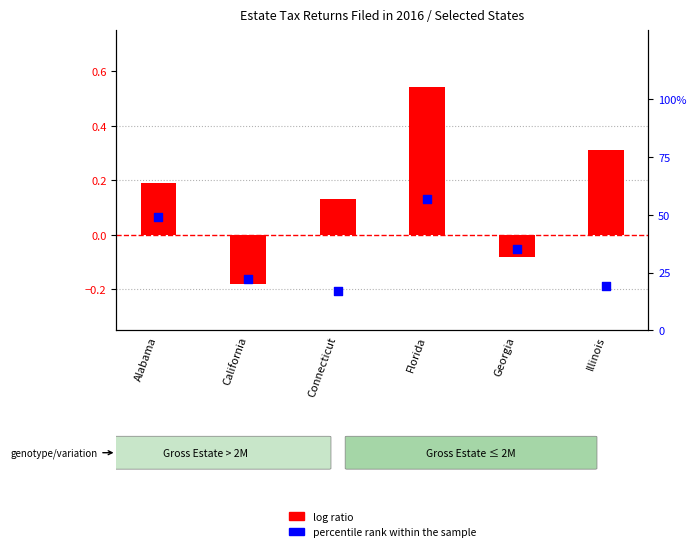

Which series reaches the minimum Y coordinate?

log ratio